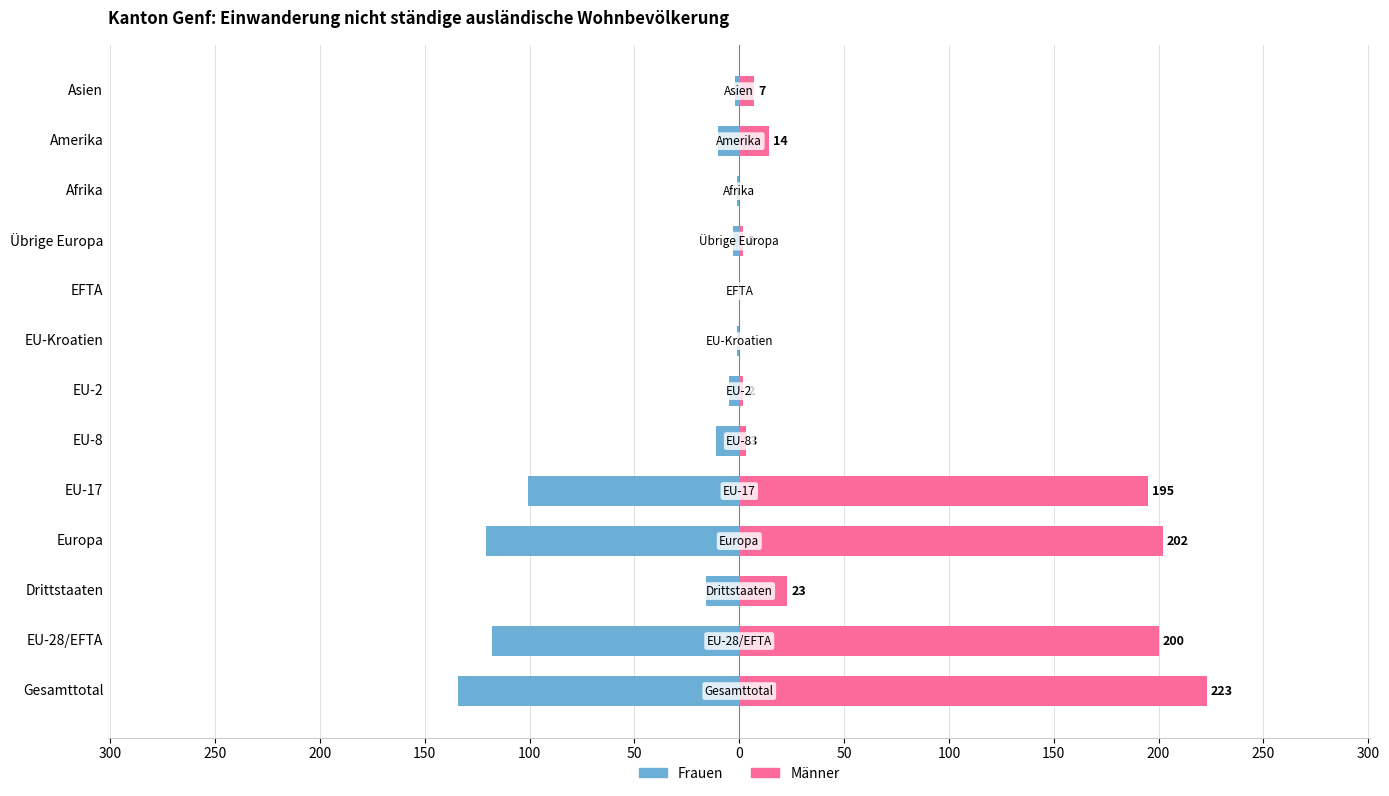

How many groups of bars are there?

13